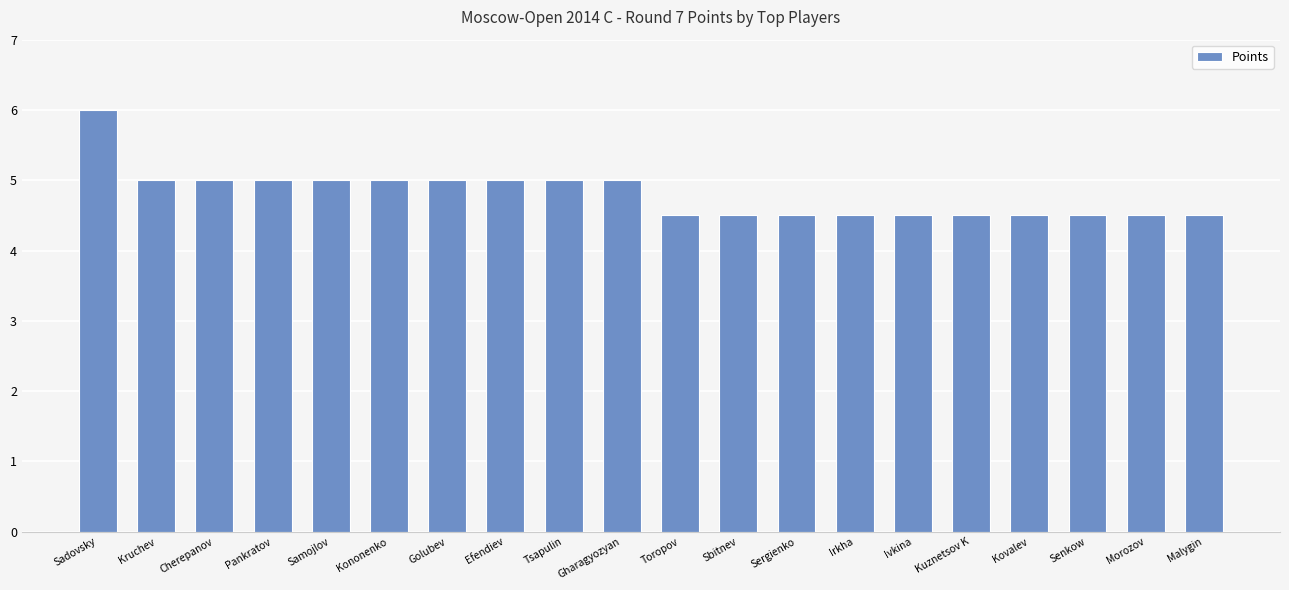

Count the values in the range 4 to 5.

19